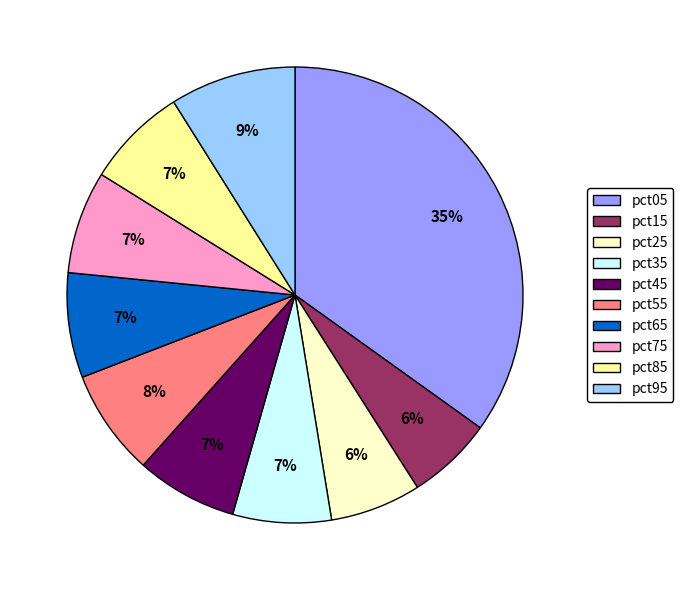

What percentage is the pct65 slice, to the nearest percent?

7%